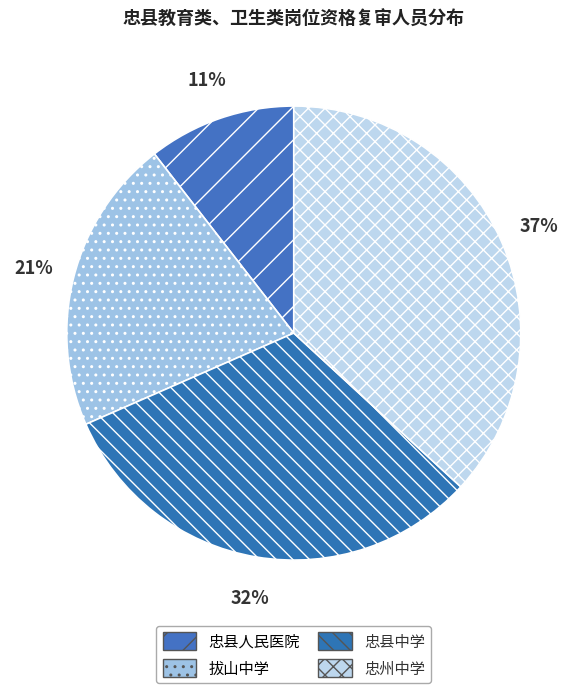

What percentage is the 忠县中学 slice, to the nearest percent?

32%